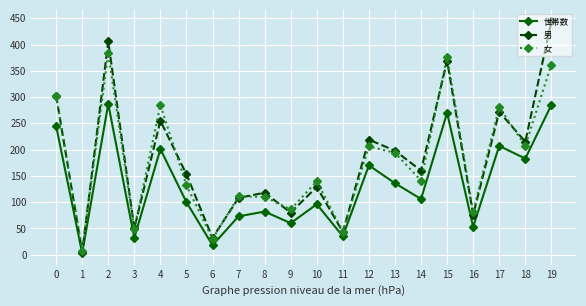

What is the difference between the maximum and minimum values in the 男 series?

439